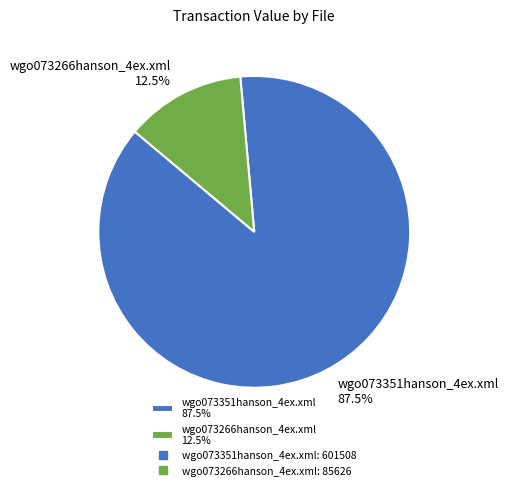

Does any single category account for the majority?

Yes